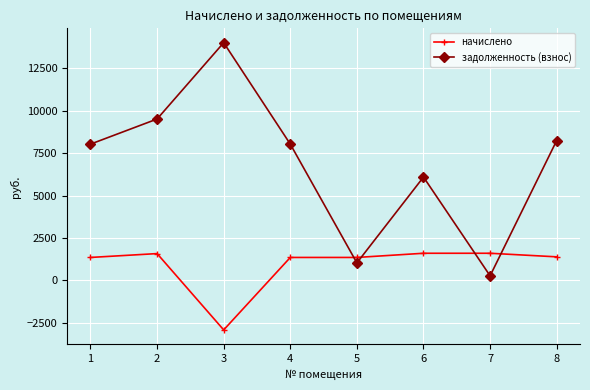

How many lines are shown in the chart?

2